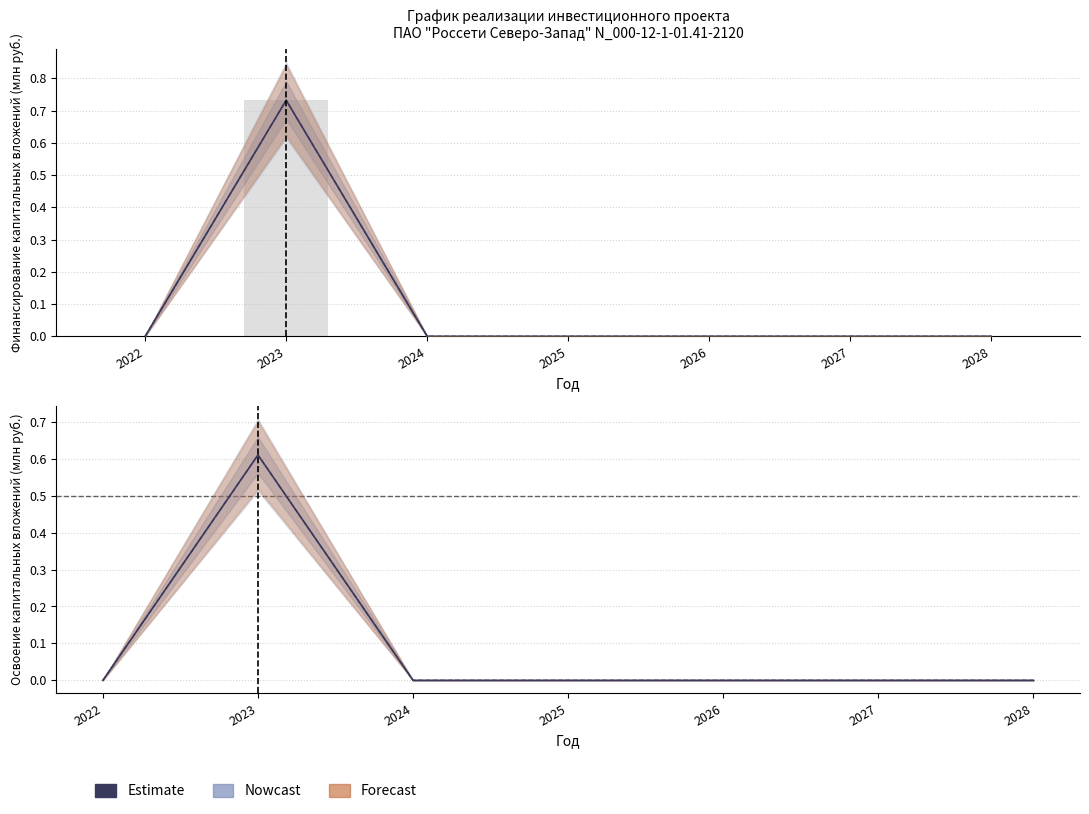

The value at 2026 is 0.0. True or false?

True